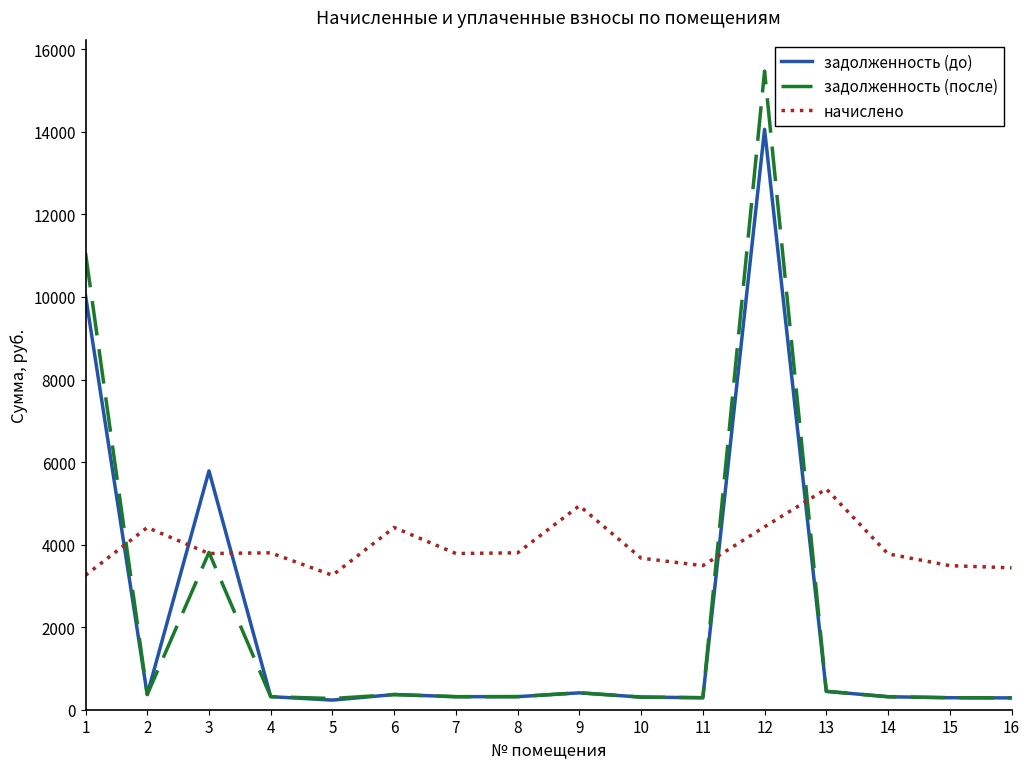

Does the chart display data point markers on the line(s)?

No